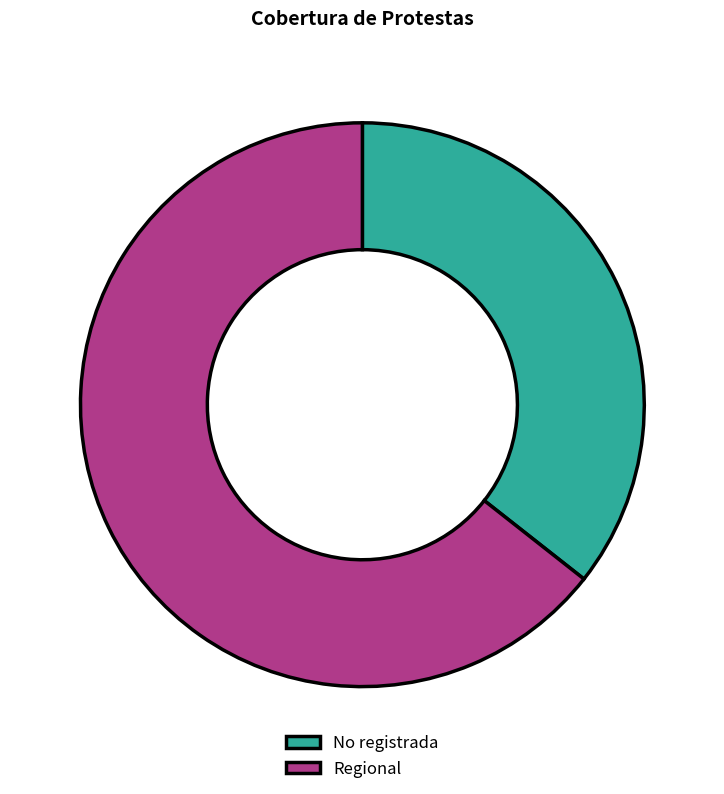

Count the number of slices in the pie.

2